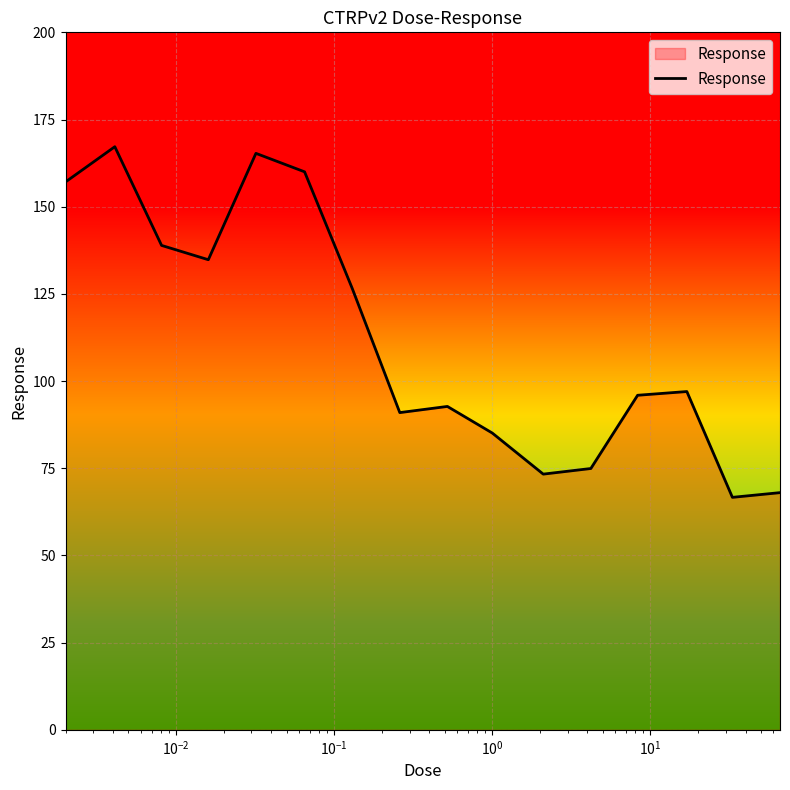

What is the minimum value shown in the chart?

66.7